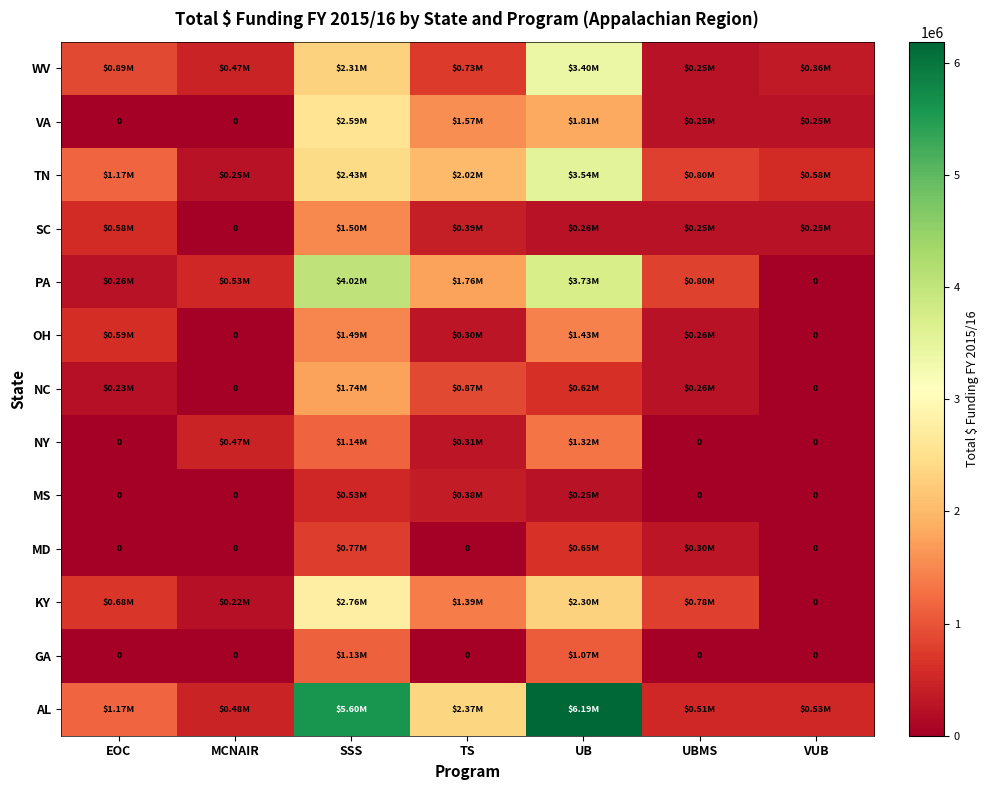

What is the total value across all series at UB?

26577512